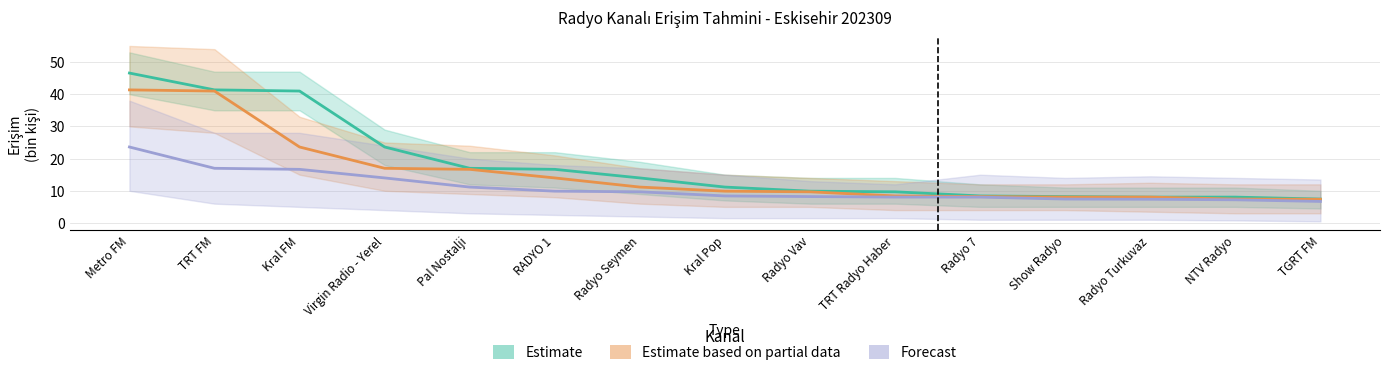

Reading left to right, transcribe all the data shown in this chart.

Estimate: Metro FM=46.6	TRT FM=41.3	Kral FM=41.0	Virgin Radio - Yerel=23.6	Pal Nostalji=17.0	RADYO 1=16.7	Radyo Seymen=14.0	Kral Pop=11.2	Radyo Vav=9.9	TRT Radyo Haber=9.7	Radyo 7=8.4	Show Radyo=8.2	Radyo Turkuvaz=8.0	NTV Radyo=8.0	TGRT FM=7.4
Estimate based on partial data: Metro FM=41.3	TRT FM=41.0	Kral FM=23.6	Virgin Radio - Yerel=17.0	Pal Nostalji=16.7	RADYO 1=14.0	Radyo Seymen=11.2	Kral Pop=9.9	Radyo Vav=9.7	TRT Radyo Haber=8.4	Radyo 7=8.2	Show Radyo=8.0	Radyo Turkuvaz=8.0	NTV Radyo=7.4	TGRT FM=7.4
Forecast: Metro FM=23.6	TRT FM=17.0	Kral FM=16.7	Virgin Radio - Yerel=14.0	Pal Nostalji=11.2	RADYO 1=9.9	Radyo Seymen=9.7	Kral Pop=8.4	Radyo Vav=8.2	TRT Radyo Haber=8.0	Radyo 7=8.0	Show Radyo=7.4	Radyo Turkuvaz=7.4	NTV Radyo=7.2	TGRT FM=6.7